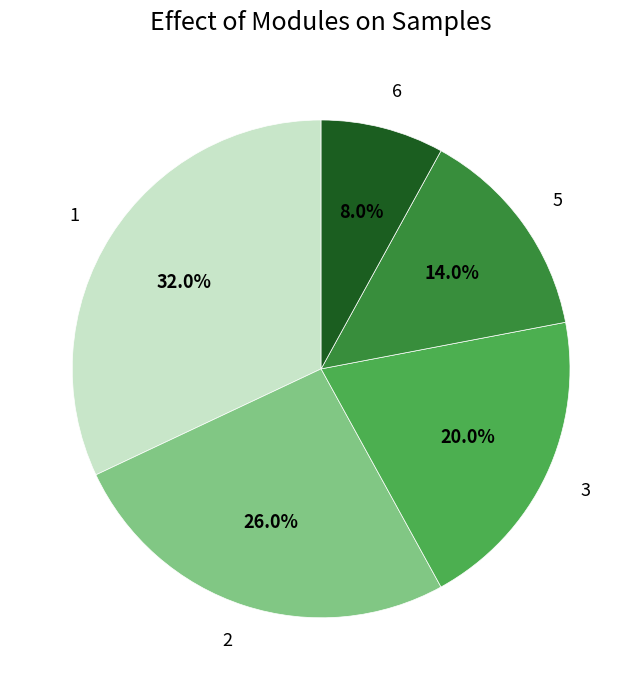

Does 2 account for over 50% of the chart?

No